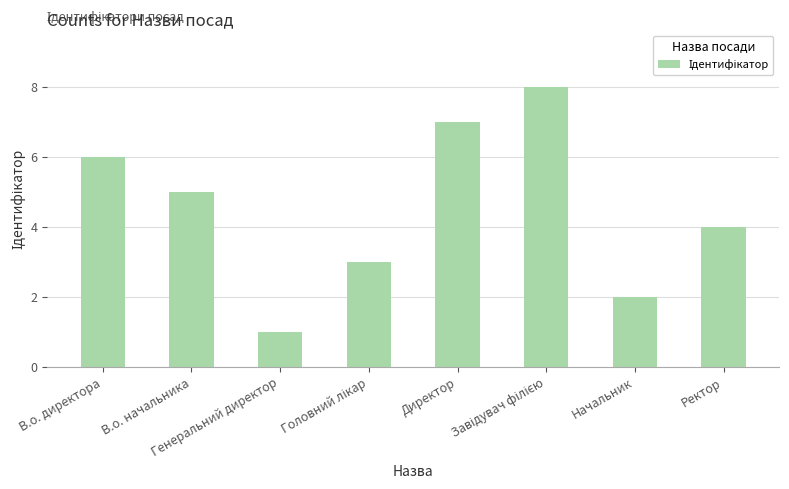

How many values are between 3 and 7?

5